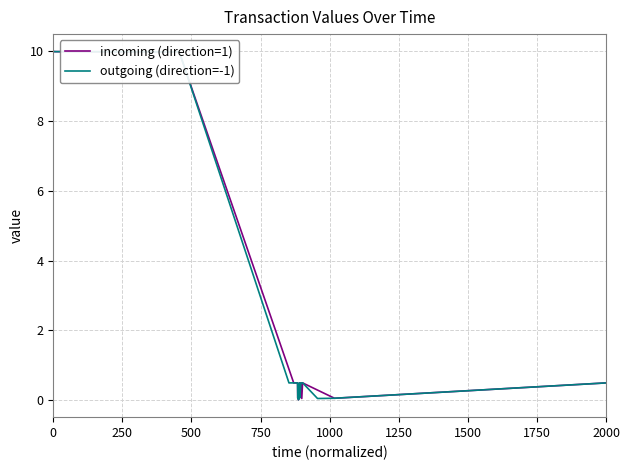

What is the average value of the outgoing (direction=-1) series?

2.2